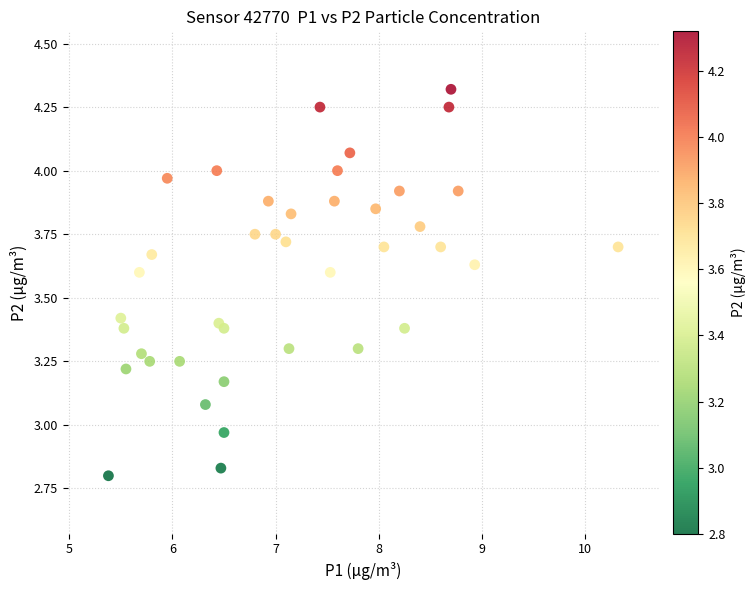

What is the range of X values (max minus min)?

4.9